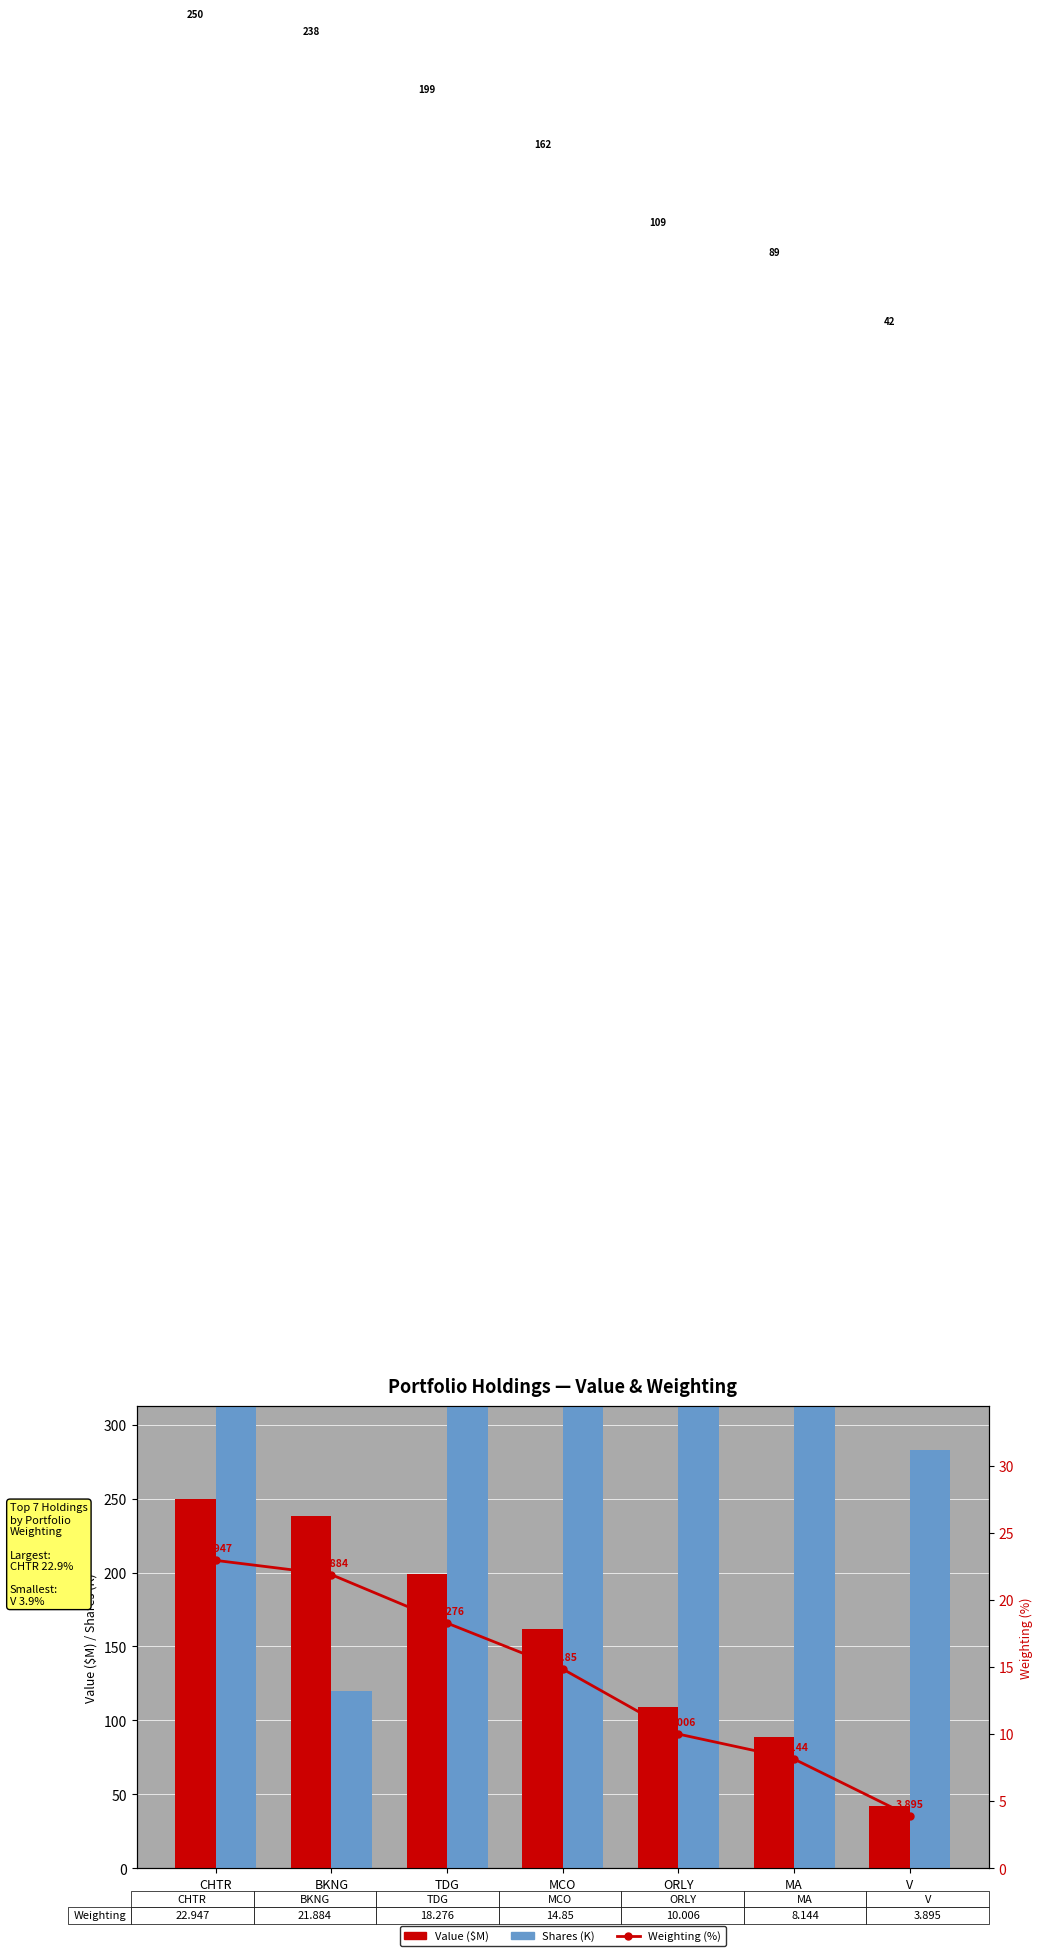

What position from the right is MCO?

4